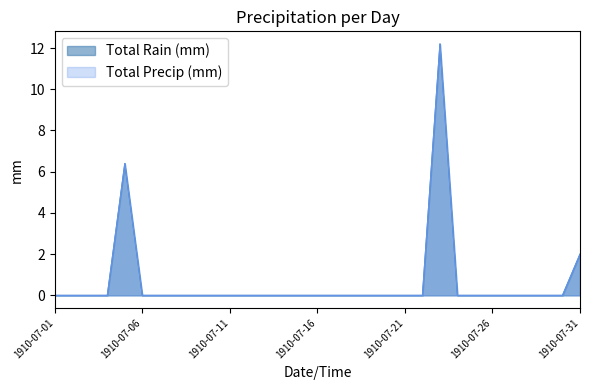

Reading right to left, what are all the values shown in this chart?

Total Rain (mm): 1910-07-31=2.0	1910-07-30=0.0	1910-07-29=0.0	1910-07-28=0.0	1910-07-27=0.0	1910-07-26=0.0	1910-07-25=0.0	1910-07-24=0.0	1910-07-23=12.2	1910-07-22=0.0	1910-07-21=0.0	1910-07-20=0.0	1910-07-19=0.0	1910-07-18=0.0	1910-07-17=0.0	1910-07-16=0.0	1910-07-15=0.0	1910-07-14=0.0	1910-07-13=0.0	1910-07-12=0.0	1910-07-11=0.0	1910-07-10=0.0	1910-07-09=0.0	1910-07-08=0.0	1910-07-07=0.0	1910-07-06=0.0	1910-07-05=6.4	1910-07-04=0.0	1910-07-03=0.0	1910-07-02=0.0	1910-07-01=0.0
Total Precip (mm): 1910-07-31=2.0	1910-07-30=0.0	1910-07-29=0.0	1910-07-28=0.0	1910-07-27=0.0	1910-07-26=0.0	1910-07-25=0.0	1910-07-24=0.0	1910-07-23=12.2	1910-07-22=0.0	1910-07-21=0.0	1910-07-20=0.0	1910-07-19=0.0	1910-07-18=0.0	1910-07-17=0.0	1910-07-16=0.0	1910-07-15=0.0	1910-07-14=0.0	1910-07-13=0.0	1910-07-12=0.0	1910-07-11=0.0	1910-07-10=0.0	1910-07-09=0.0	1910-07-08=0.0	1910-07-07=0.0	1910-07-06=0.0	1910-07-05=6.4	1910-07-04=0.0	1910-07-03=0.0	1910-07-02=0.0	1910-07-01=0.0